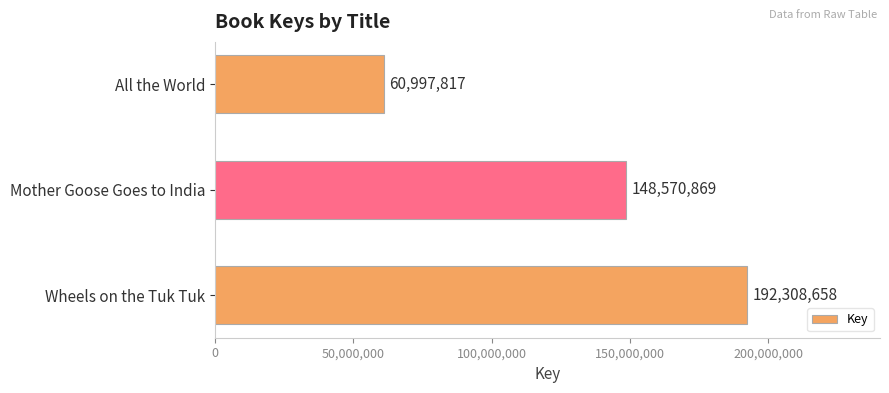

What is the ratio of the value at Mother Goose Goes to India to the value at Wheels on the Tuk Tuk?

0.8